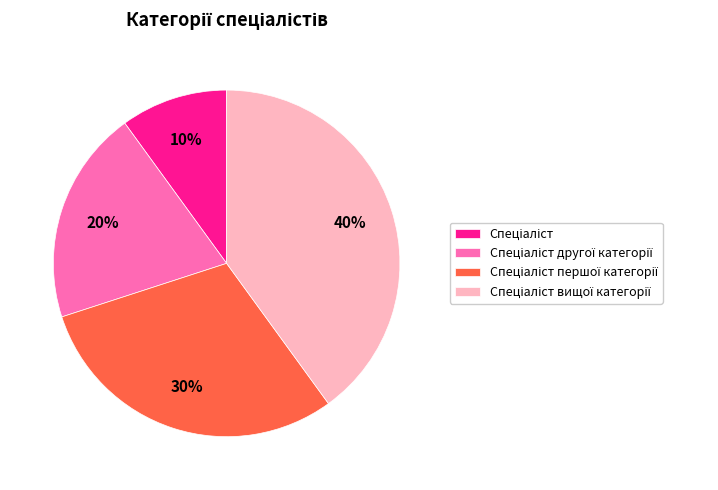

Is there any slice that represents more than half of the pie?

No